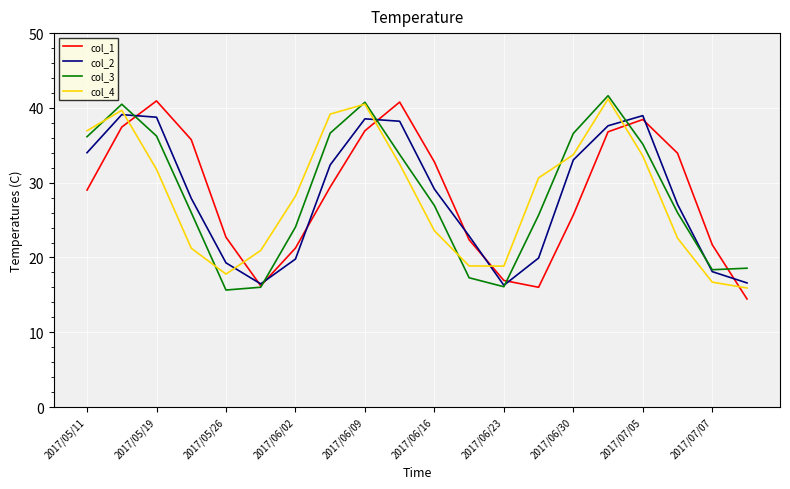

True or false: col_1 and col_4 cross at least once.

True